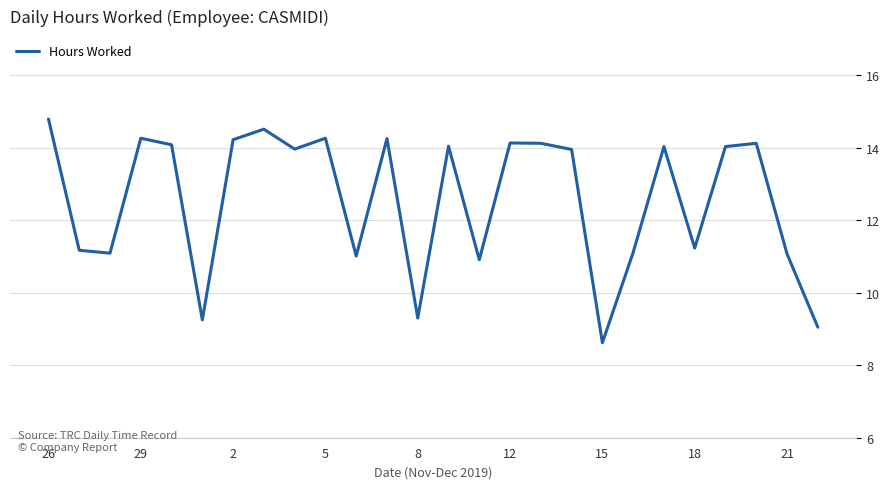

What is the greatest value displayed?

14.8